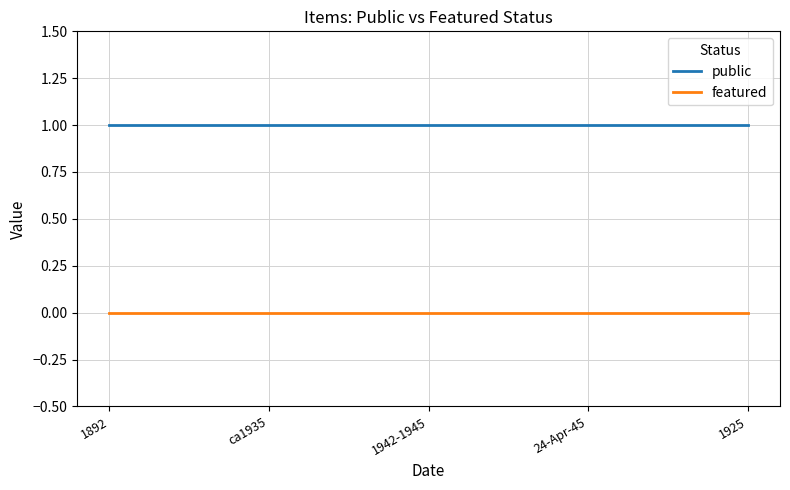

Reading left to right, what are all the values shown in this chart?

public: 1	1	1	1	1
featured: 0	0	0	0	0